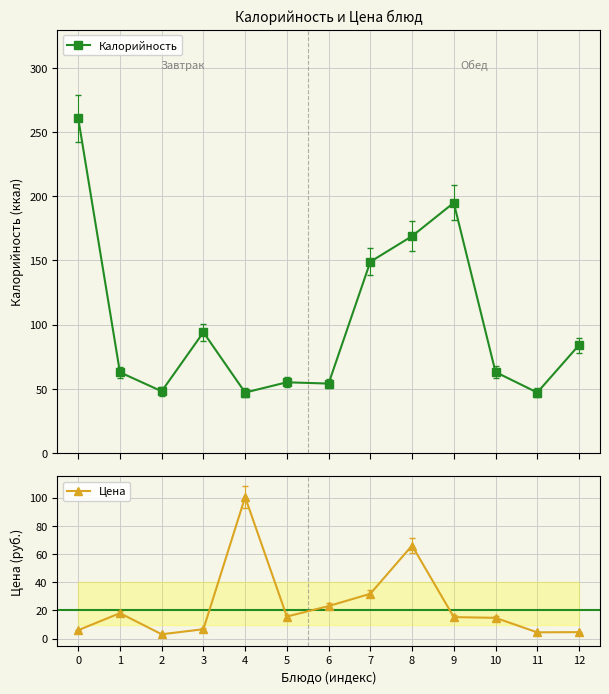

What are all the series names shown in the legend?

Калорийность, Цена